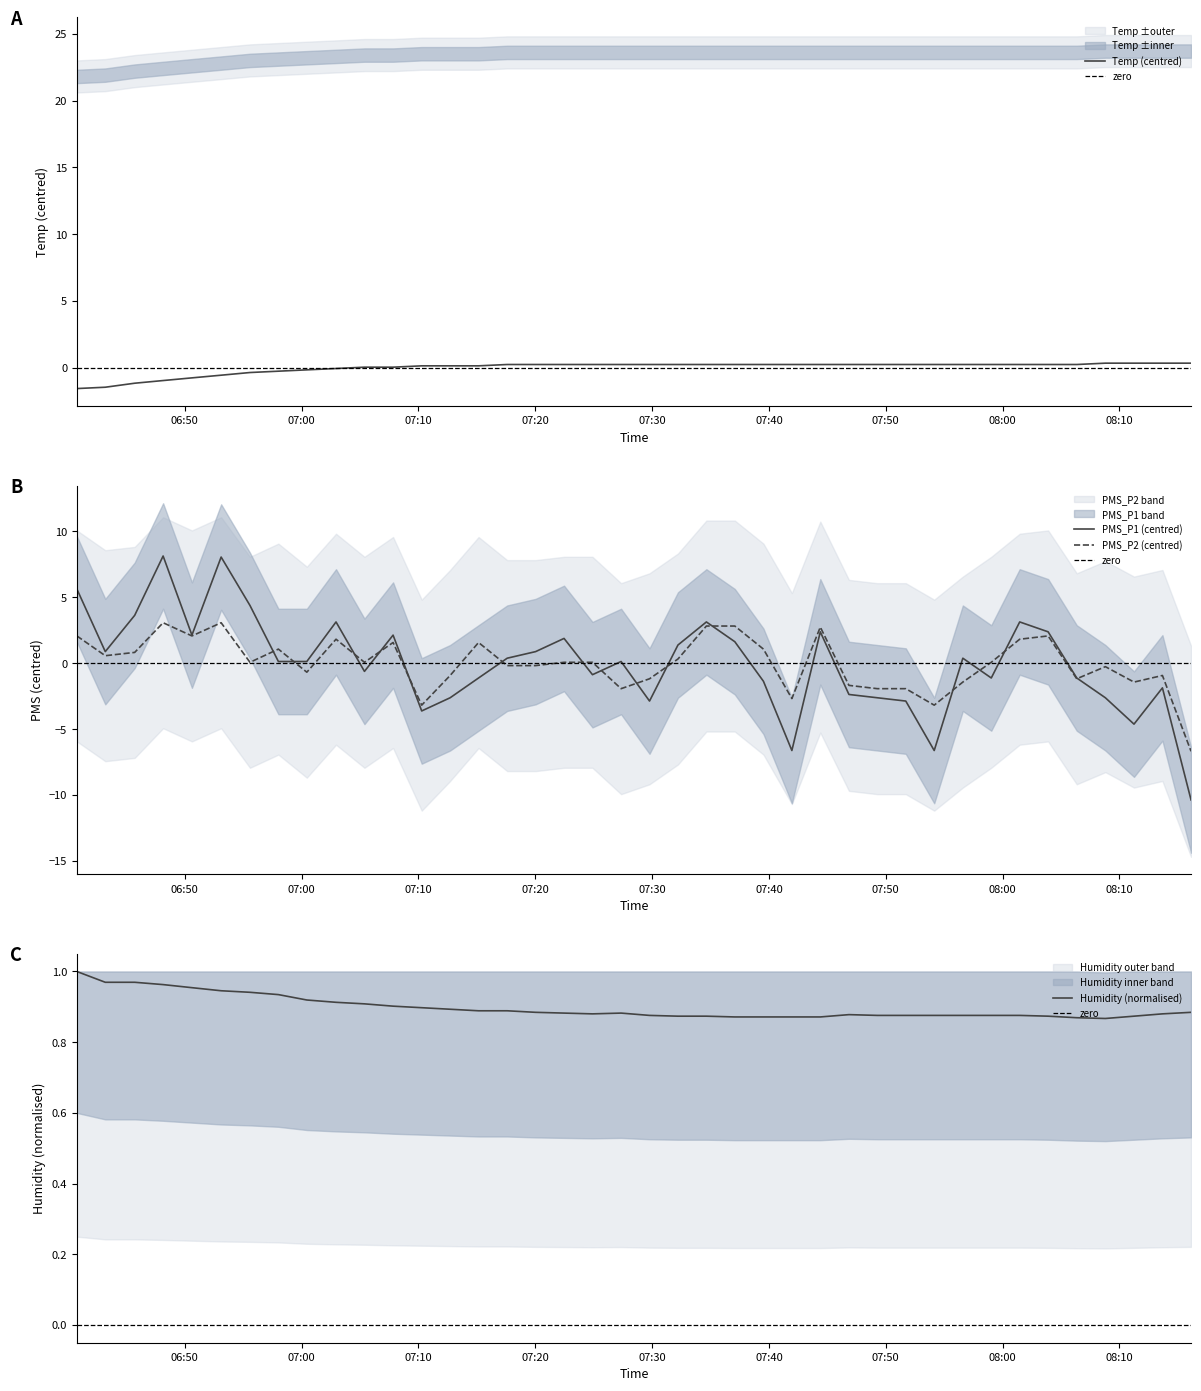

Is it true that PMS_P2 equals 1.6 at 2023/01/23 07:07:50?

True